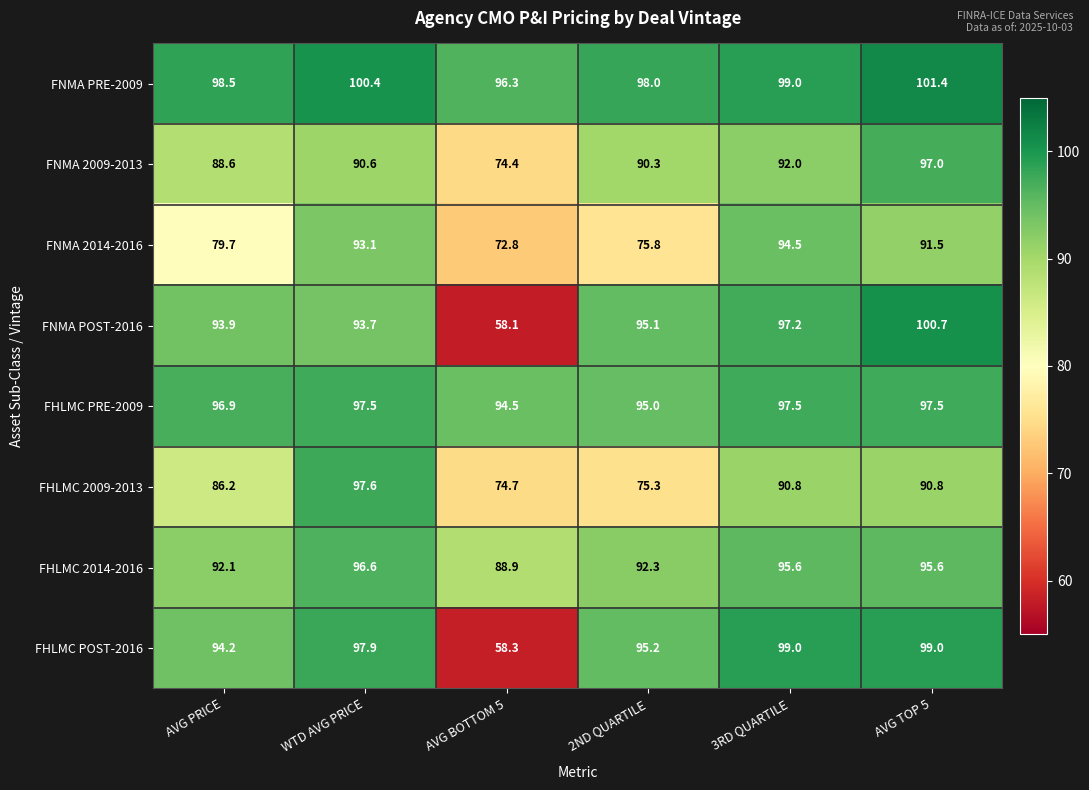

At which label does FHLMC 2014-2016 first exceed 95?

WTD AVG PRICE